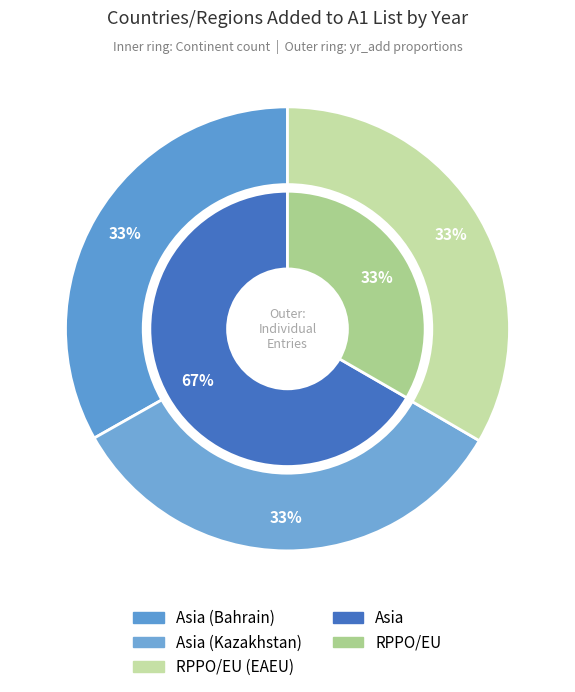

How many segments does this pie chart have?

3